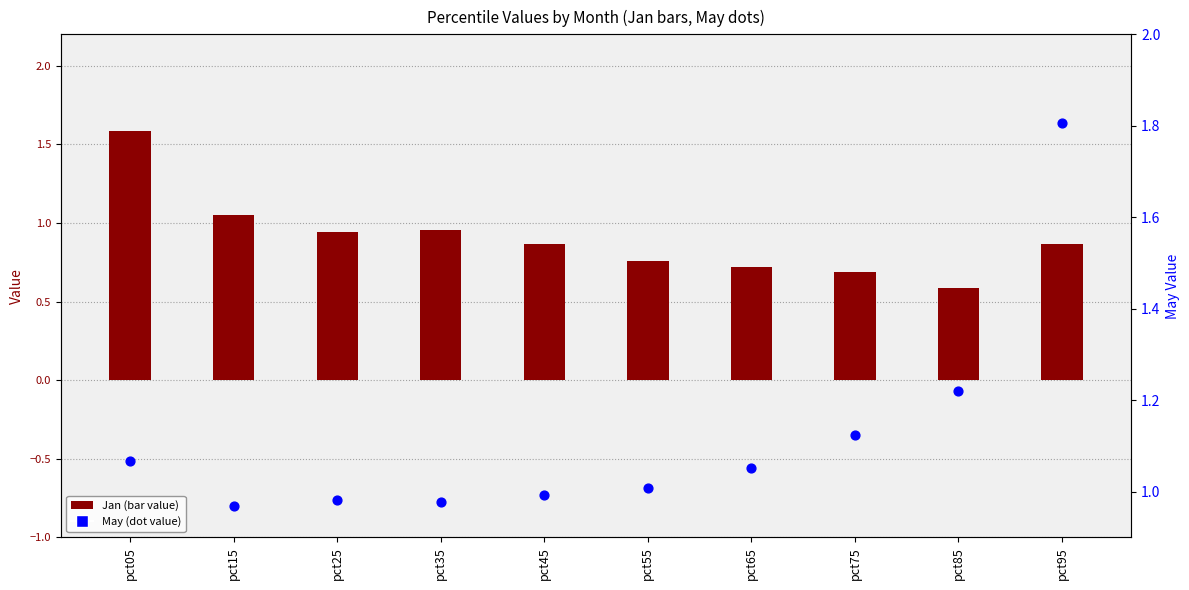

Which series has the largest Y range (max minus min)?

Jan (bar value)